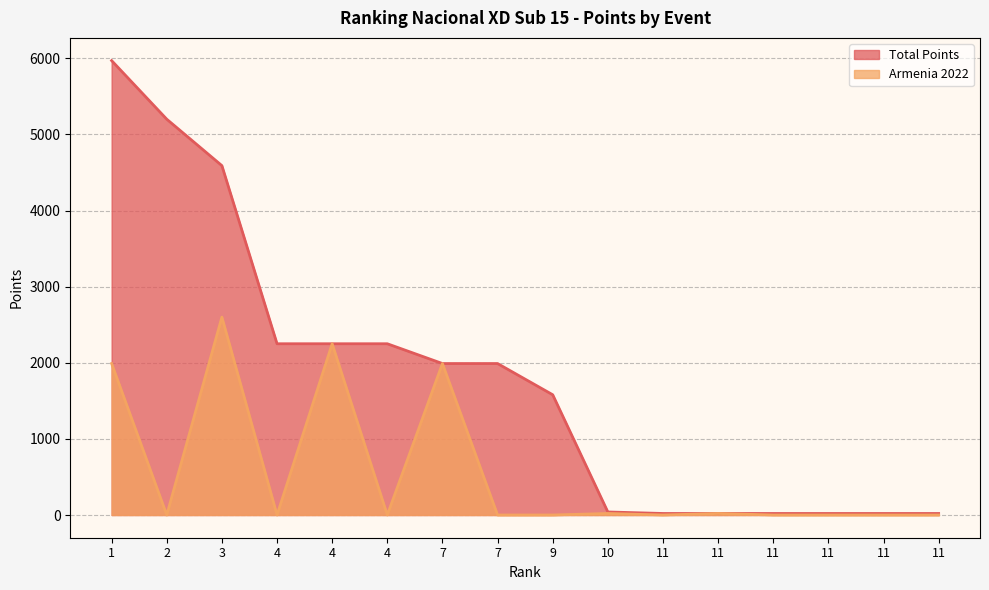

What is the sum of all Armenia 2022 values?

8870